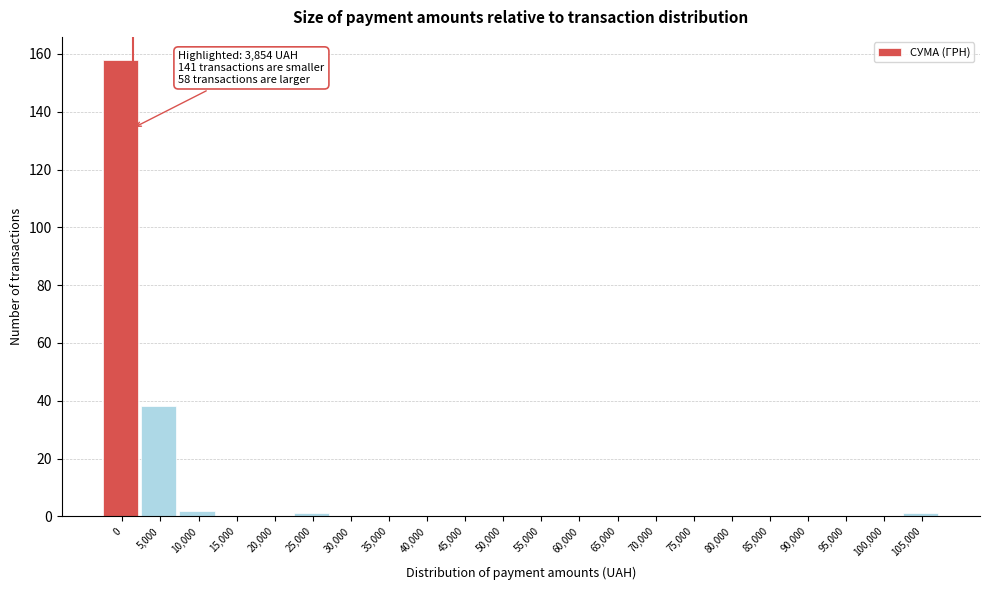

Reading right to left, what are all the values shown in this chart?

105,000=1	100,000=0	95,000=0	90,000=0	85,000=0	80,000=0	75,000=0	70,000=0	65,000=0	60,000=0	55,000=0	50,000=0	45,000=0	40,000=0	35,000=0	30,000=0	25,000=1	20,000=0	15,000=0	10,000=2	5,000=38	0=158